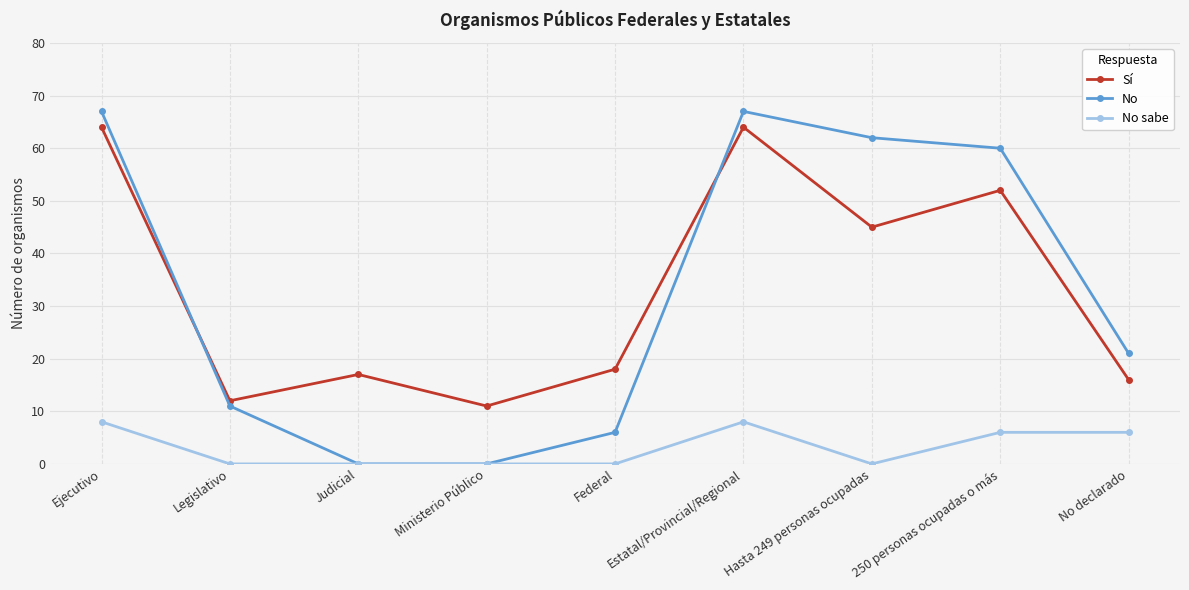

What is the difference between the maximum and second lowest values in the No sabe series?

8